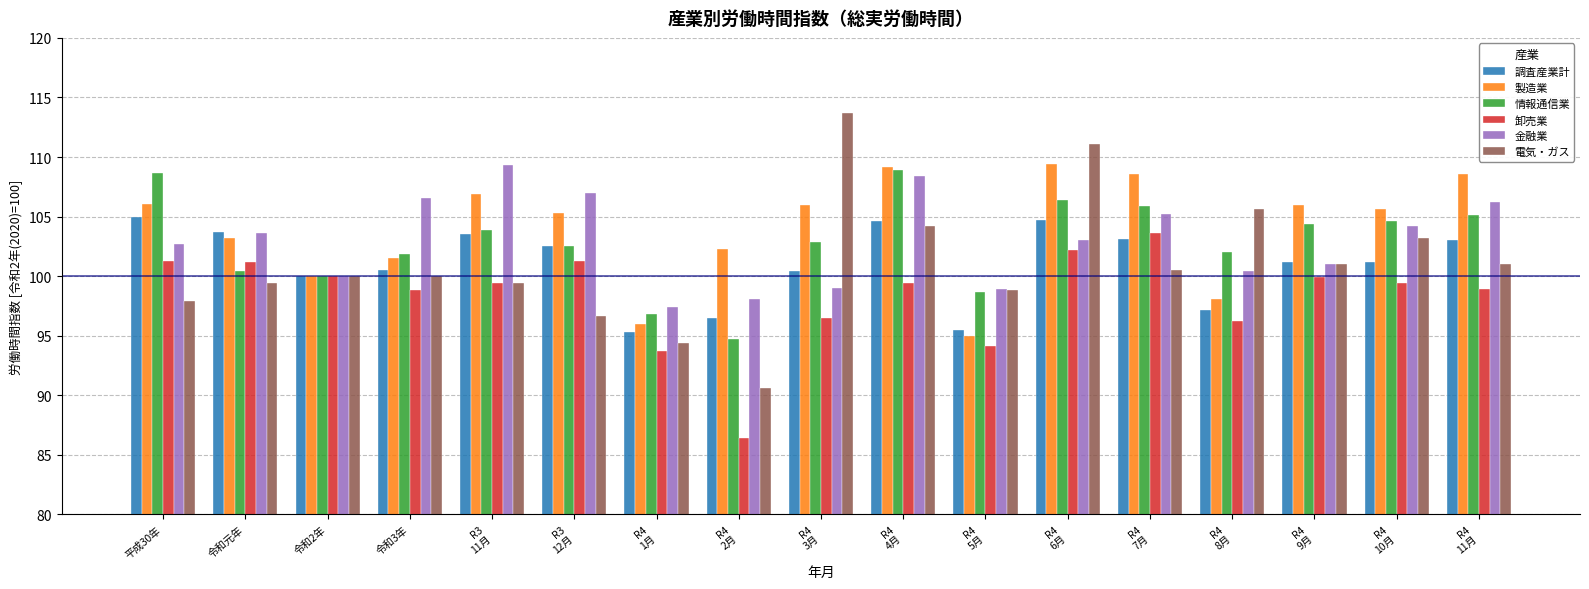

The value of 調査産業計 at R4
11月 is 103.0. True or false?

True